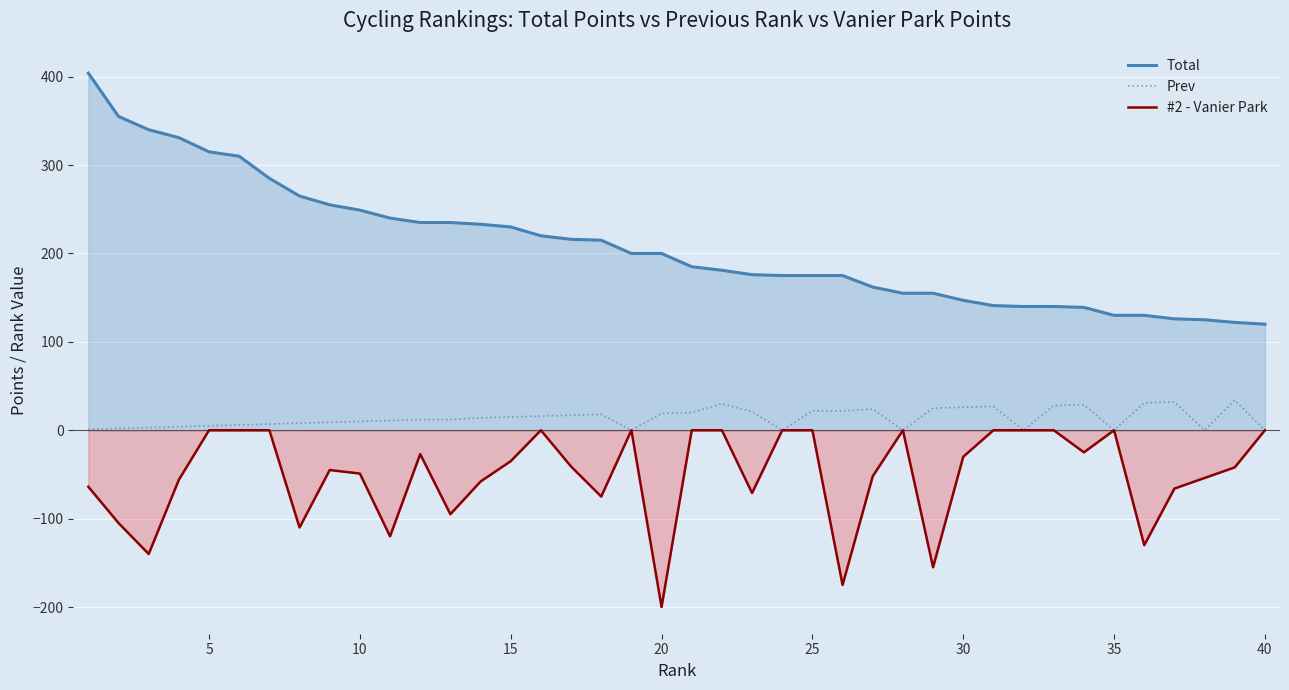

Rank the series by their average value, from lowest to highest.

#2 - Vanier Park, Prev, Total